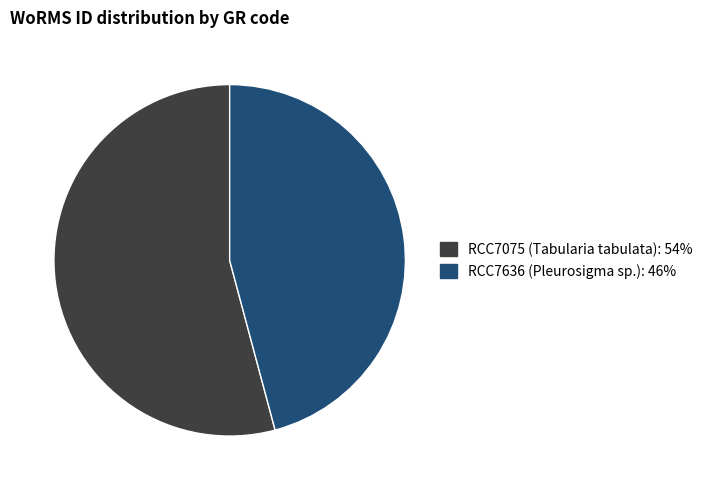

How many segments does this pie chart have?

2